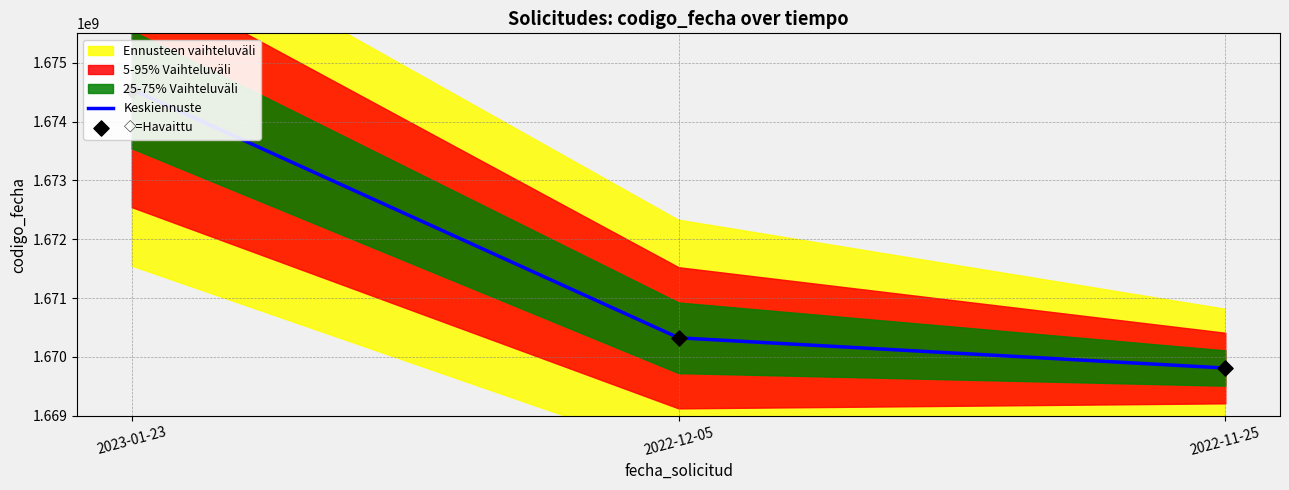

Which series has the largest total across all categories?

Keskiennuste